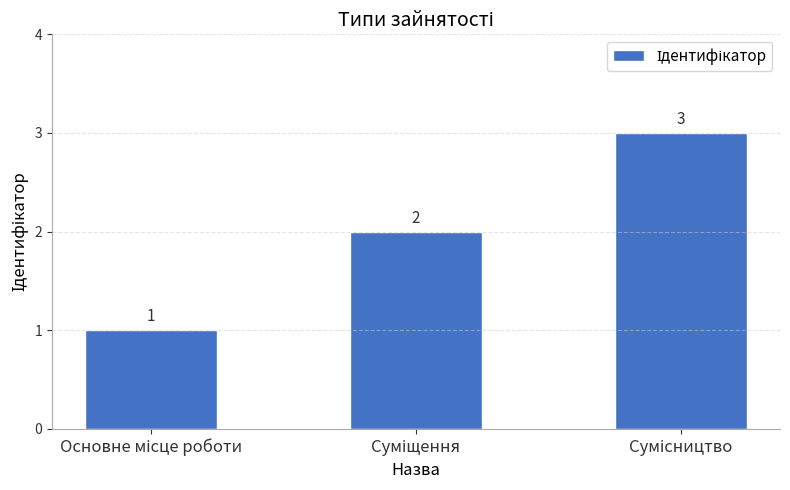

What is the sum of all values?

6